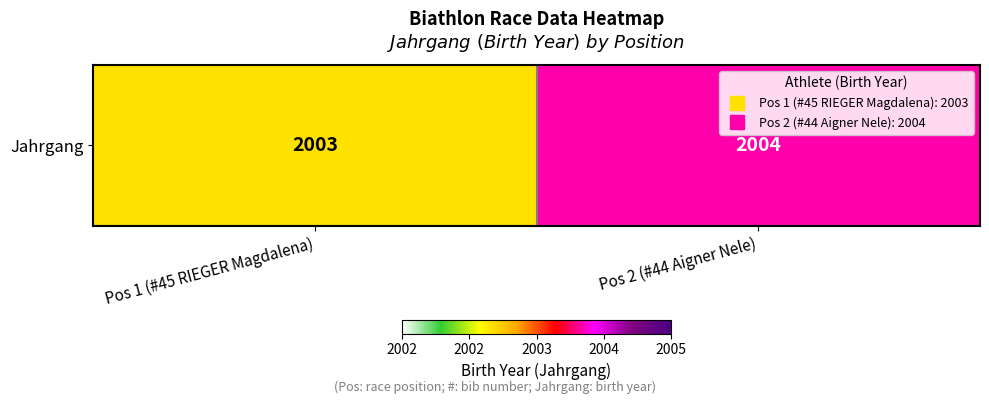

How many distinct data groups are displayed?

1